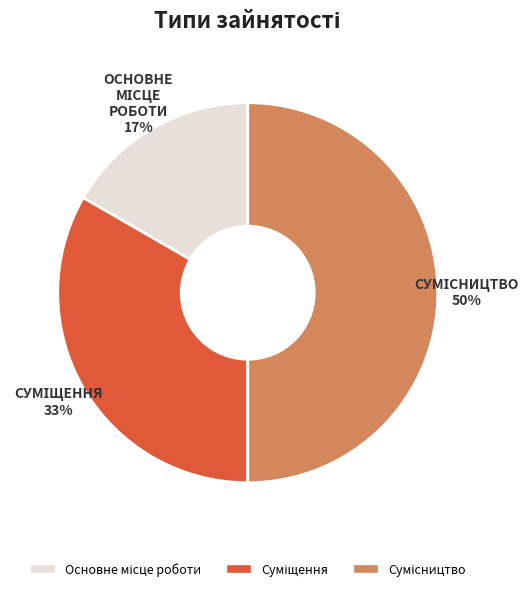

To the nearest percent, what is the average slice percentage?

33%